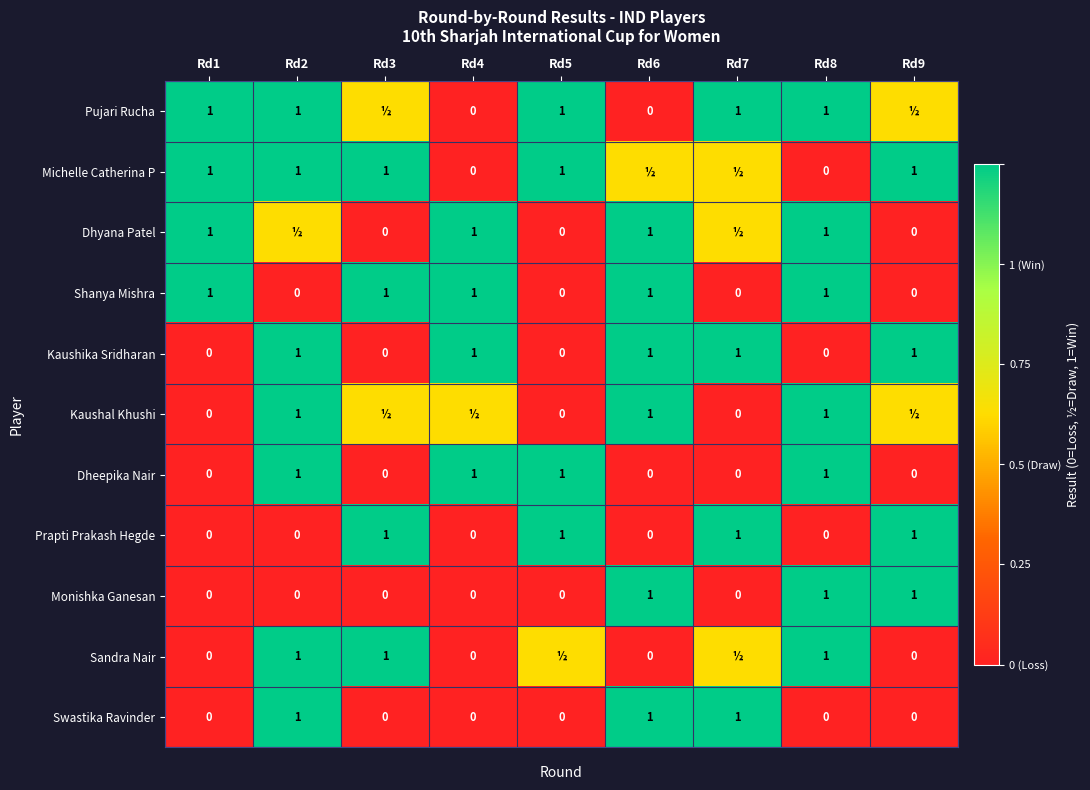

What is the highest value of the Monishka Ganesan series?

1.0